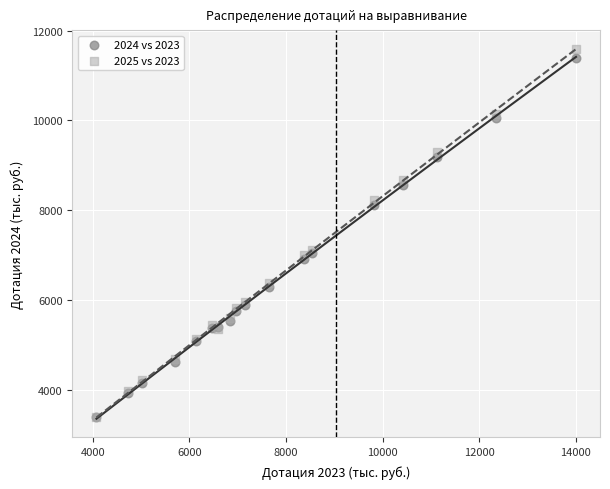

What are all the series names shown in the legend?

2024 vs 2023, 2025 vs 2023